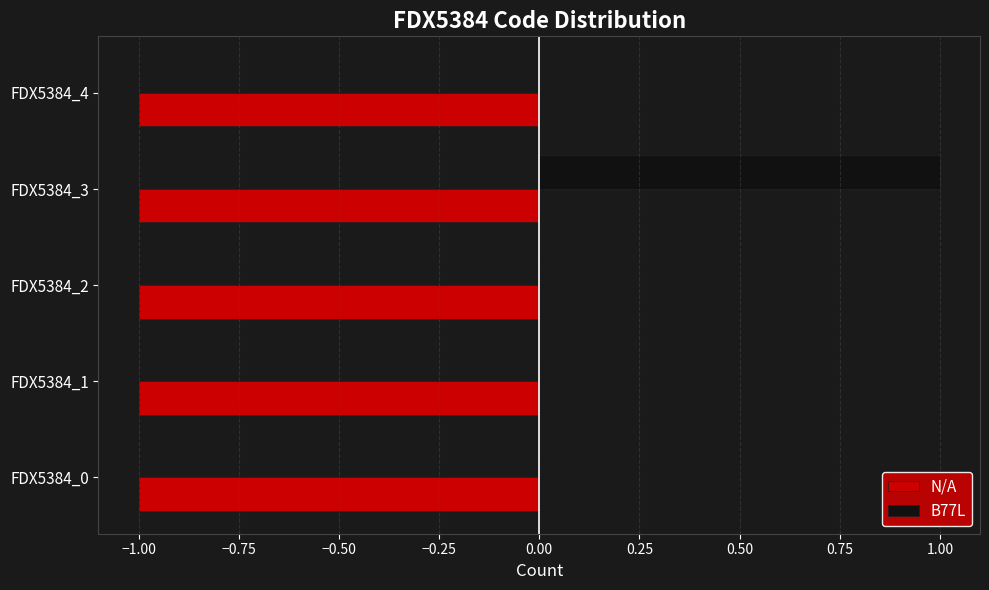

At which category is the sum across all series the highest?

FDX5384_3